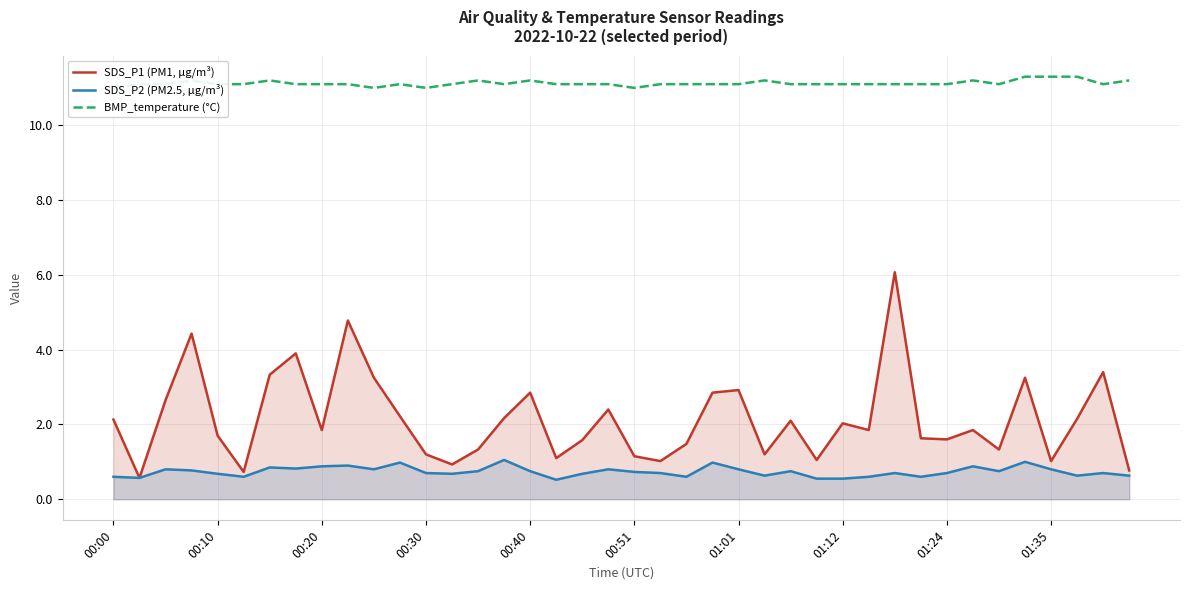

What is the difference between the maximum and minimum values in the BMP_temperature (°C) series?

0.3